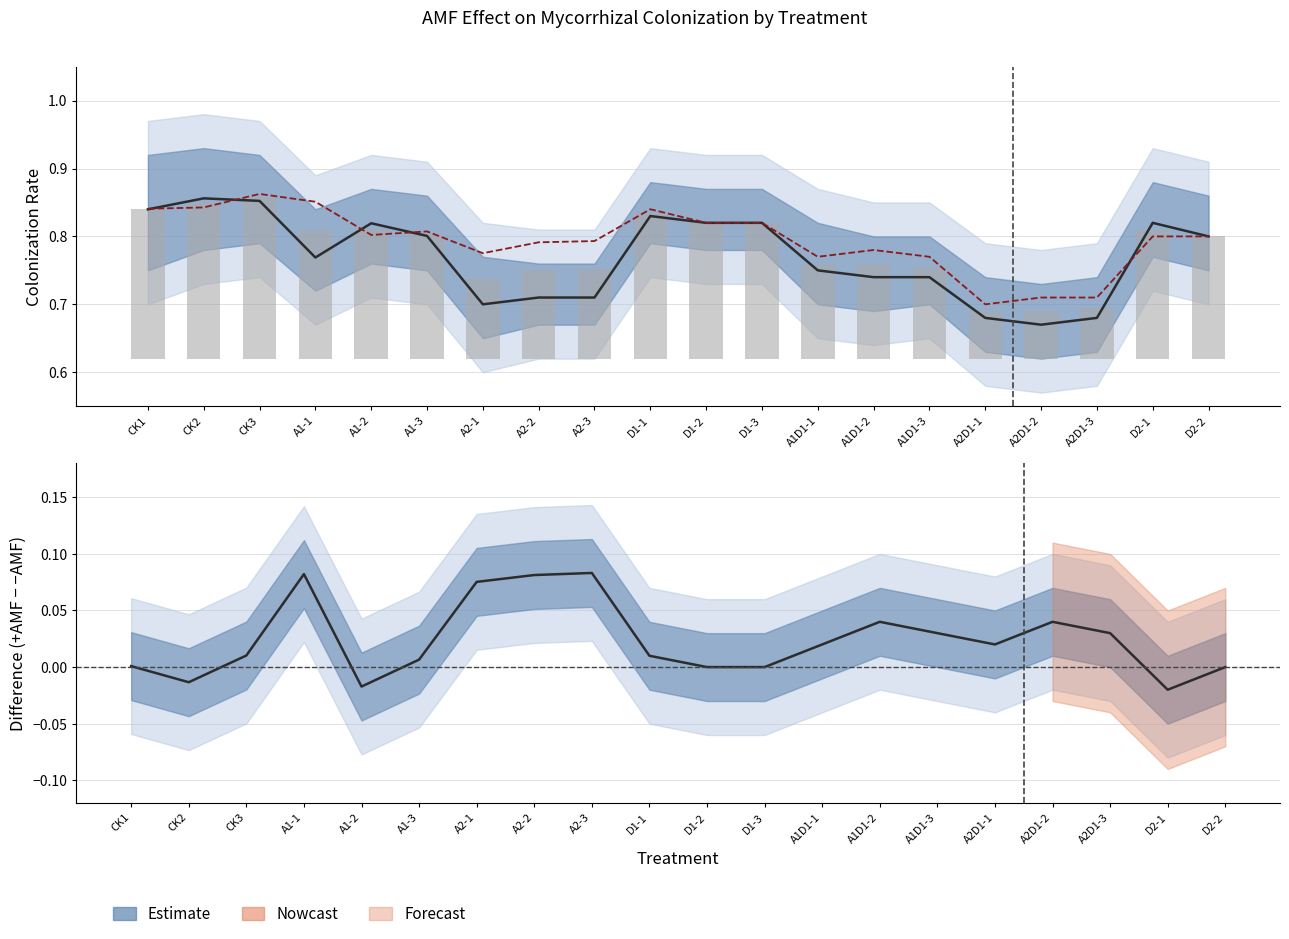

At which category is the sum across all series the highest?

CK3